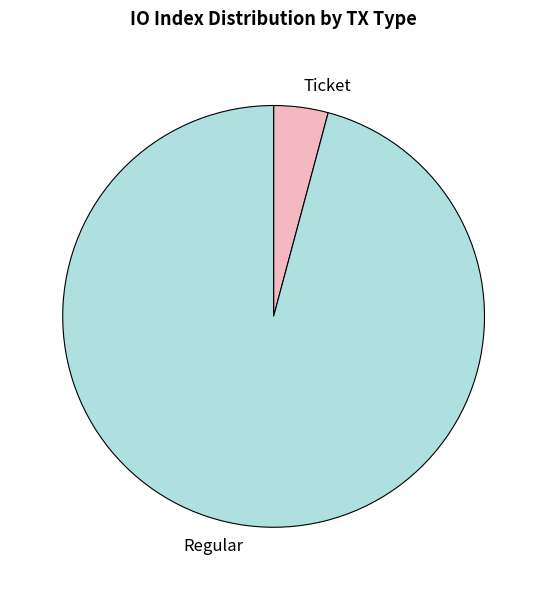

Does Regular represent more than half of the total?

Yes